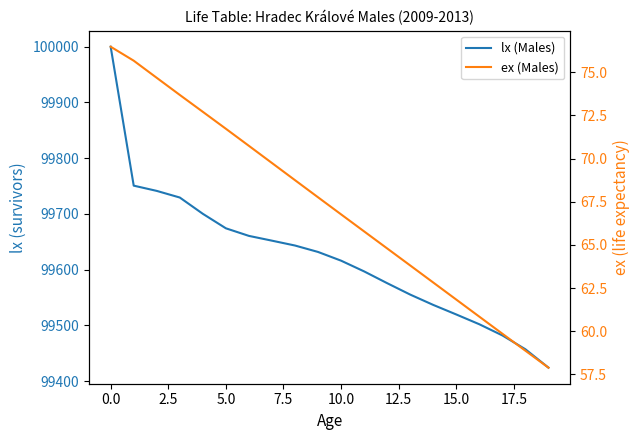

Between 13 and 19, which is larger?

13